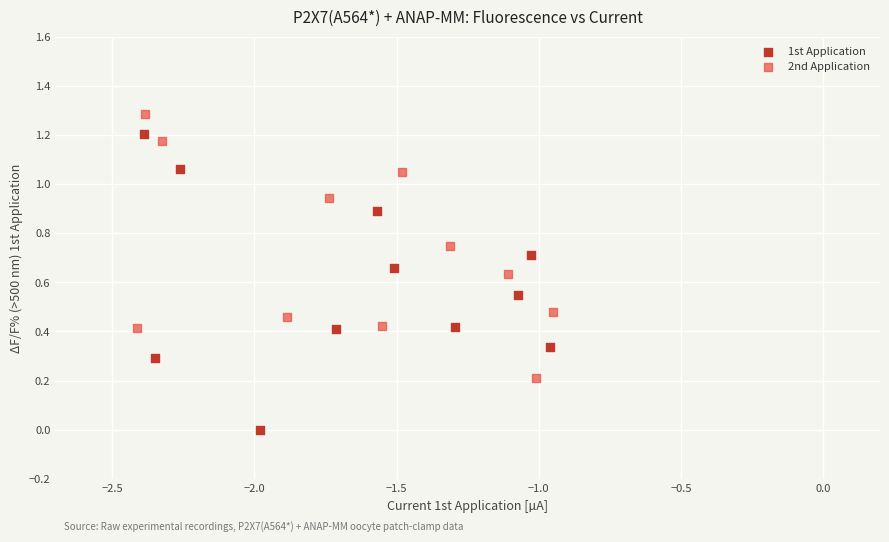

What are all the series names shown in the legend?

1st Application, 2nd Application